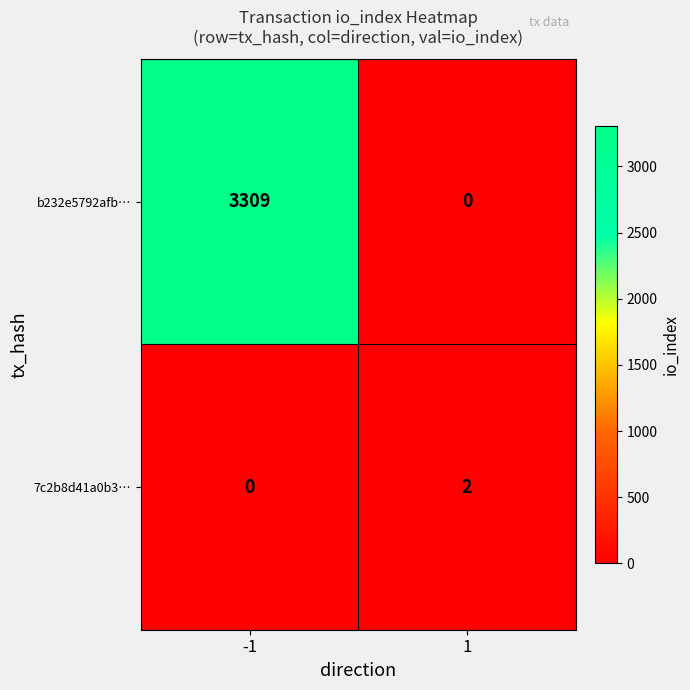

Rank the series by their average value, from lowest to highest.

7c2b8d41a0b3…, b232e5792afb…